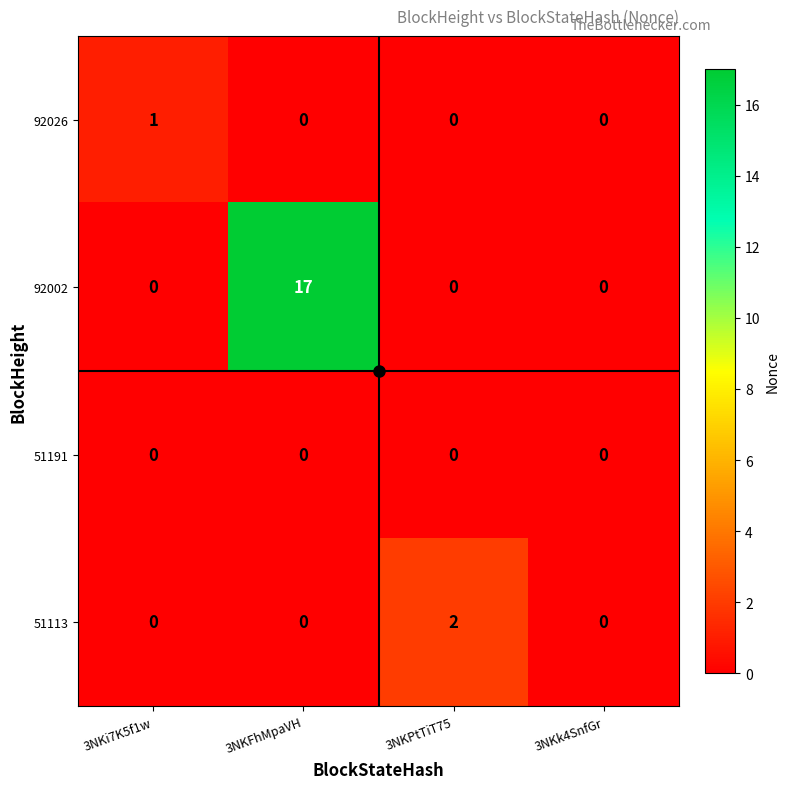

Which category has the highest value in the 51113 series?

3NKPtTiT75